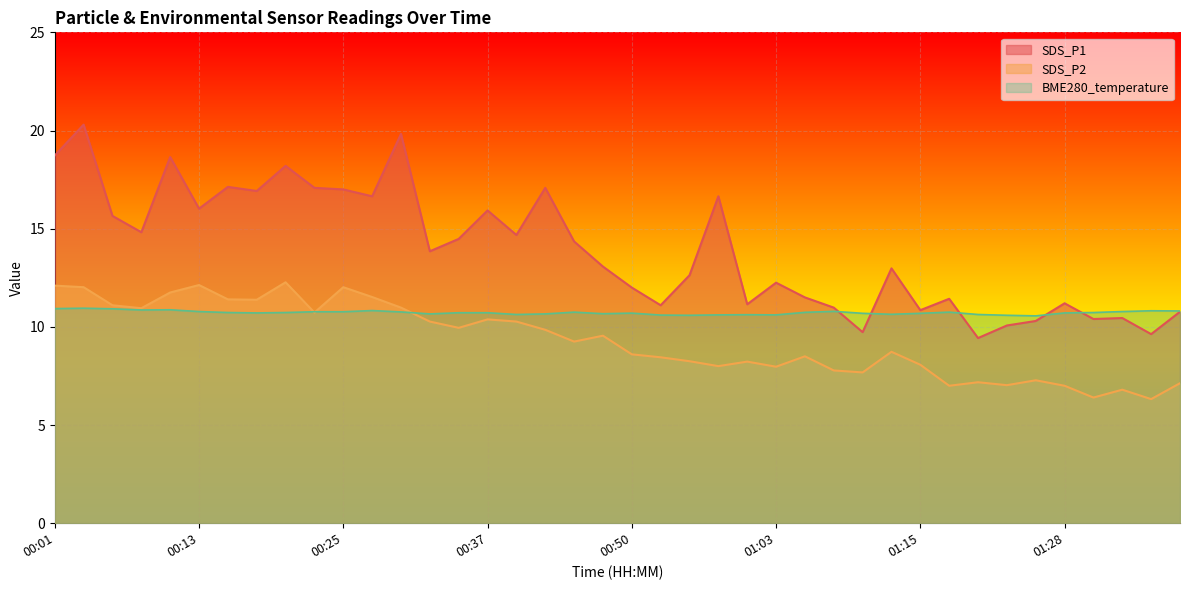

At which category does SDS_P2 reach its first local valley?

00:08